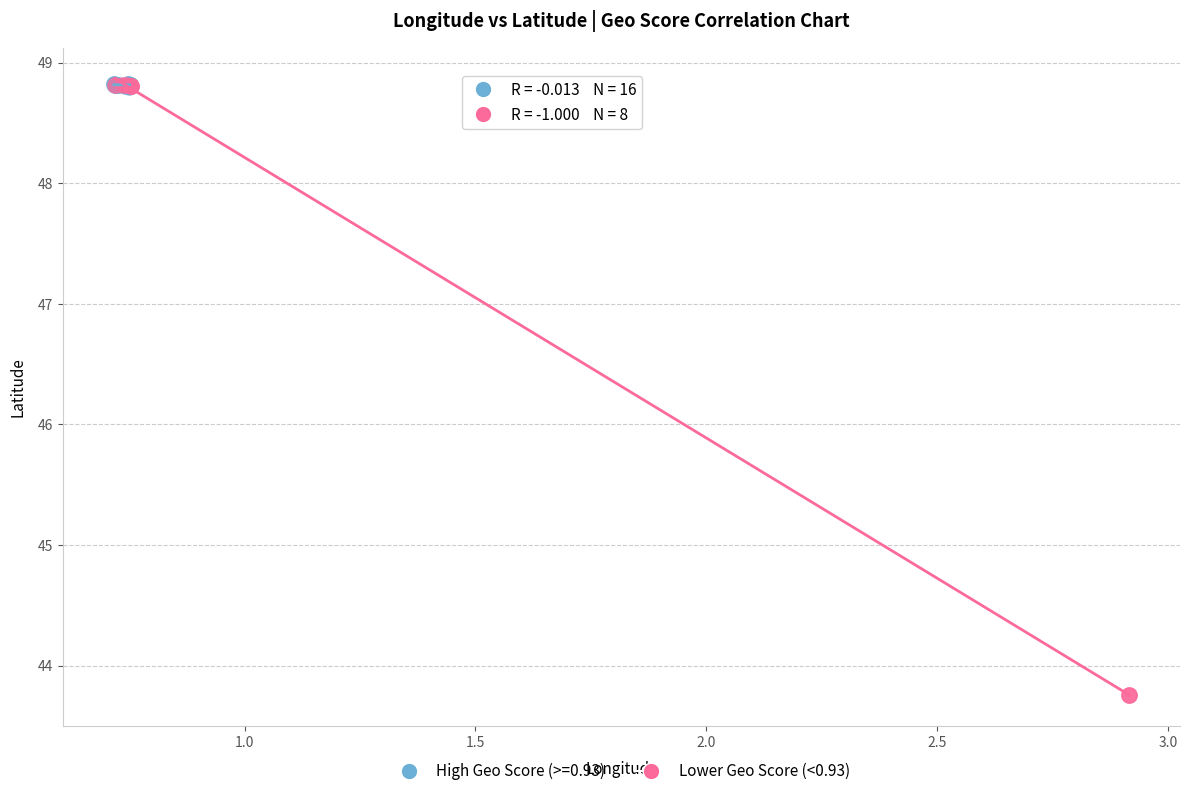

Which series has the largest Y range (max minus min)?

Lower Geo Score (<0.93)